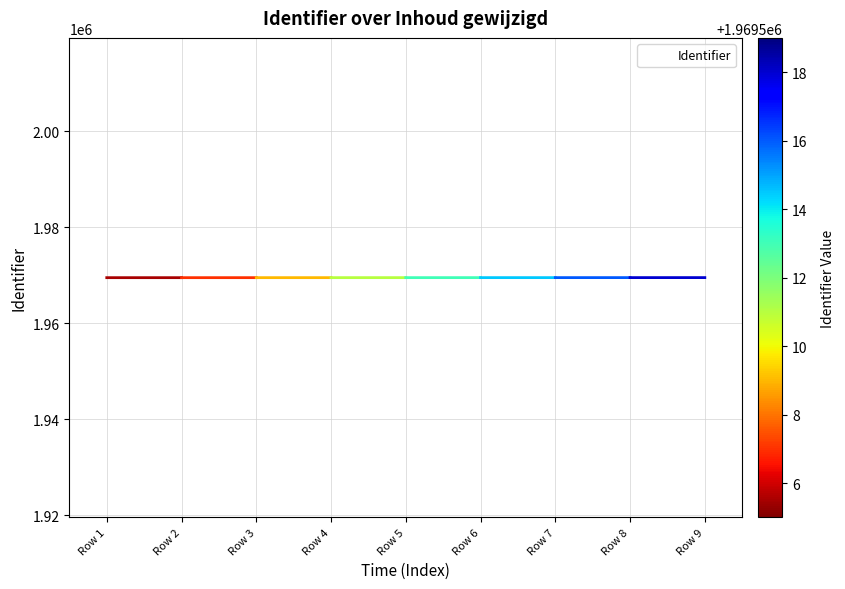

What is the ratio of the value at Row 1 to the value at Row 8?

1.0